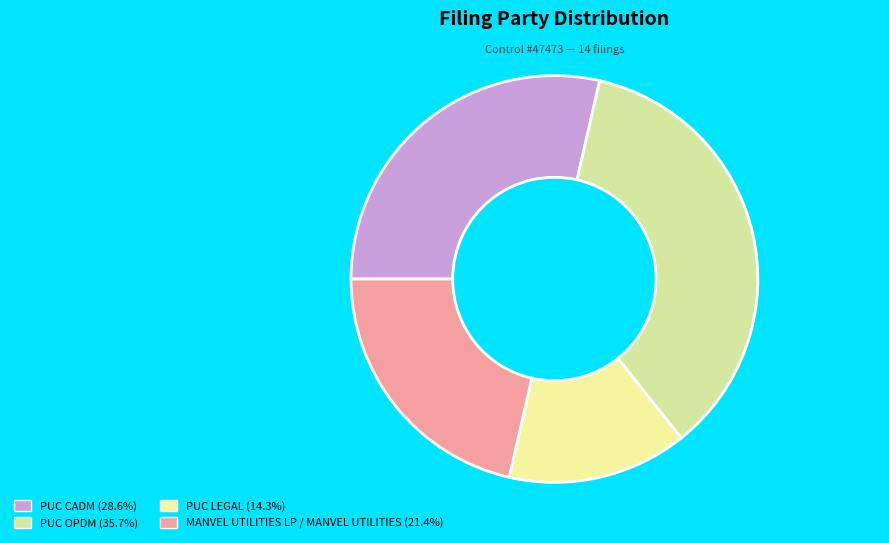

To the nearest percent, what is the combined percentage of MANVEL UTILITIES LP / MANVEL UTILITIES and PUC CADM?

50%